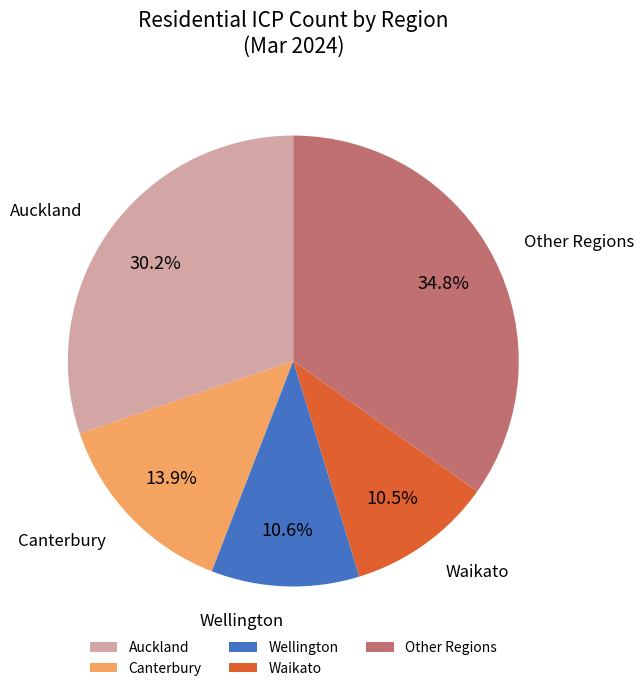

What percentage is NOT represented by Auckland?

69.8%